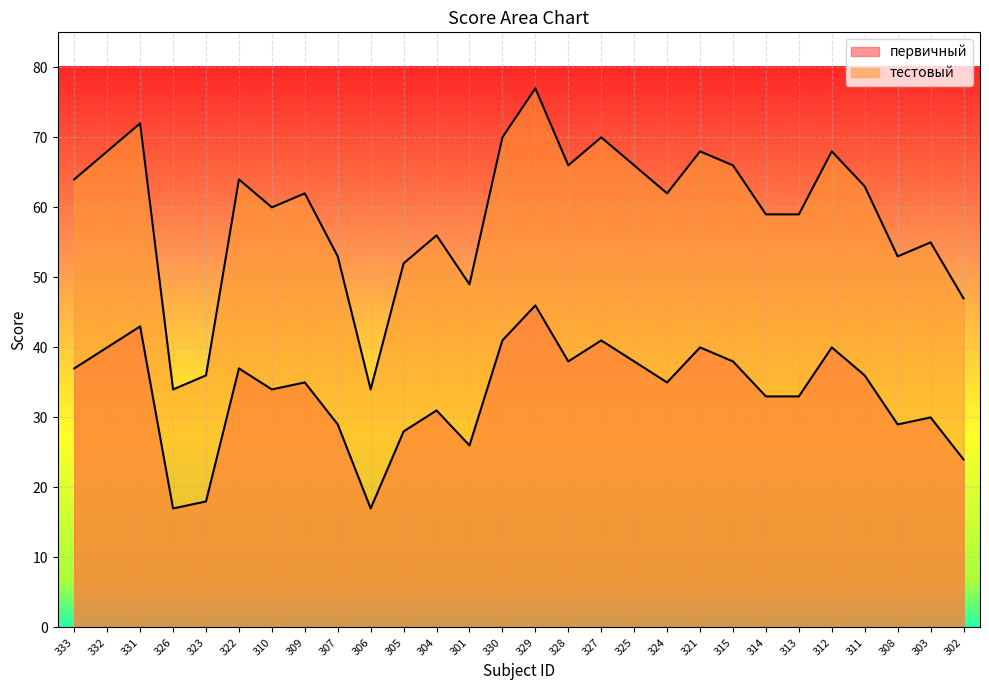

True or false: первичный and тестовый intersect in this chart.

False